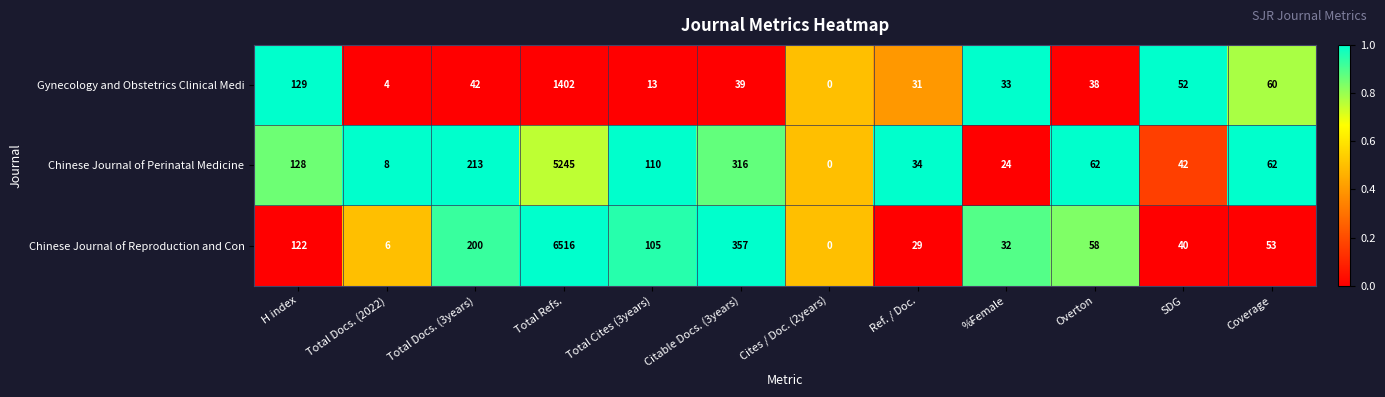

True or false: Gynecology and Obstetrics Clinical Medi has a value of 60 at Coverage.

True